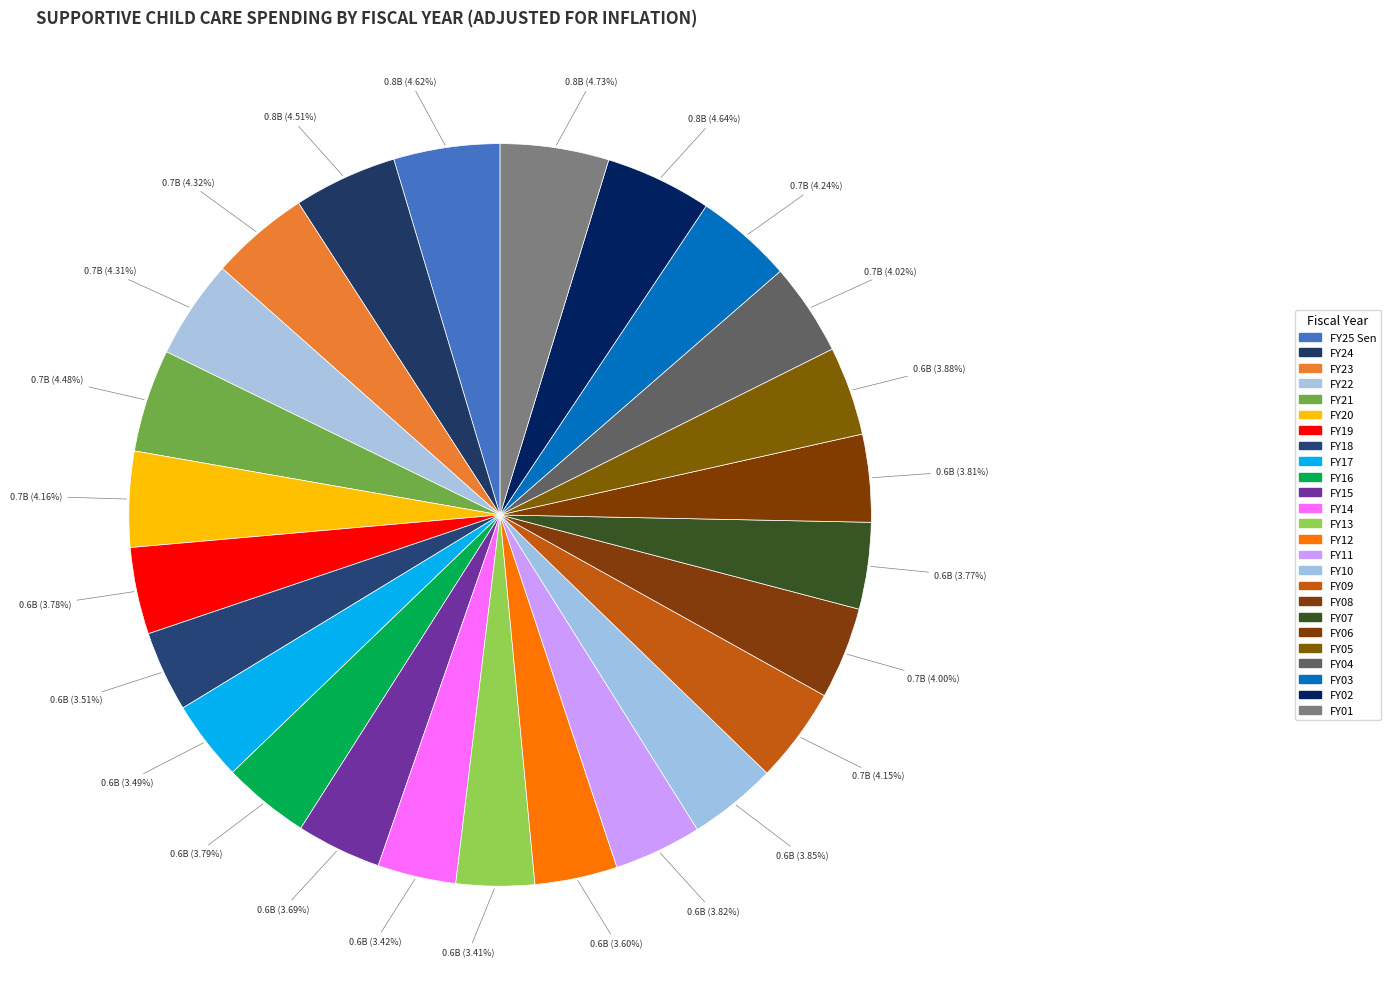

The FY10 slice represents 1% of the pie. True or false?

False